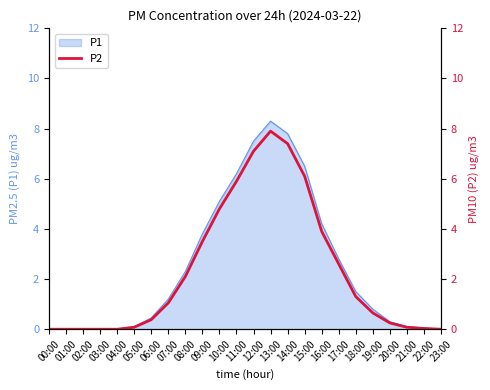

What is the highest value of the P1 series?

8.3